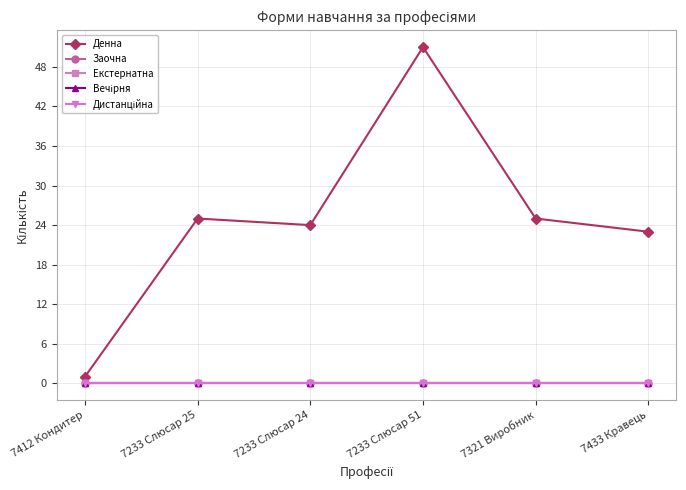

Reading right to left, list all the values displayed in this chart.

Денна: 23	25	51	24	25	1
Заочна: 0	0	0	0	0	0
Екстернатна: 0	0	0	0	0	0
Вечірня: 0	0	0	0	0	0
Дистанційна: 0	0	0	0	0	0